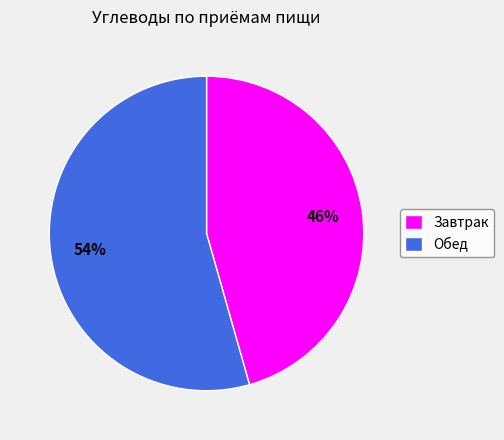

How many slices are in this pie chart?

2